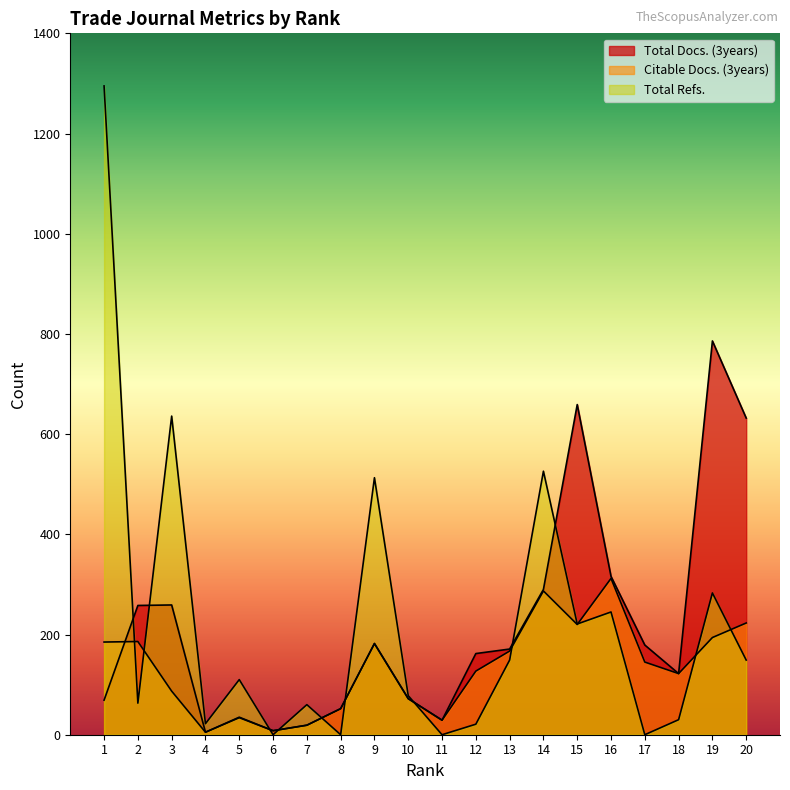

What is the value of the Total Docs. (3years) point at the 7th from the left?

19